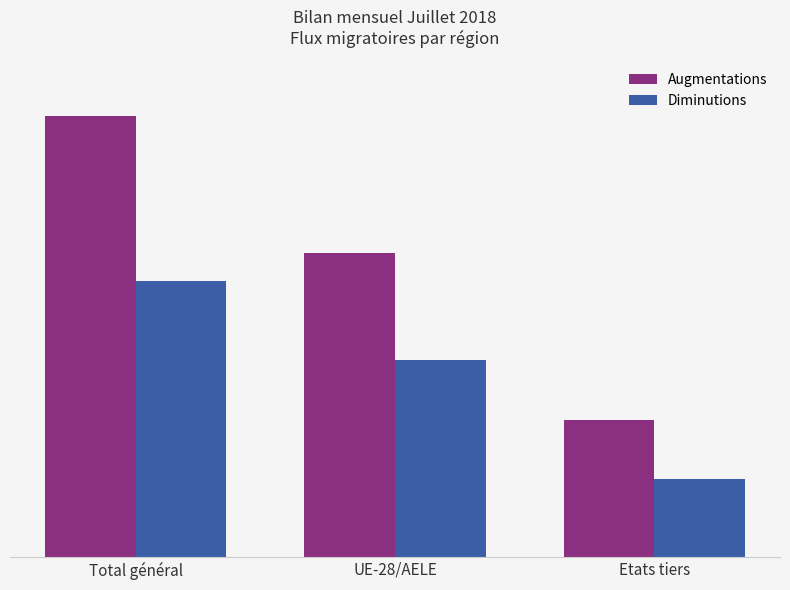

What is the label of the 3rd bar from the left?

Etats tiers